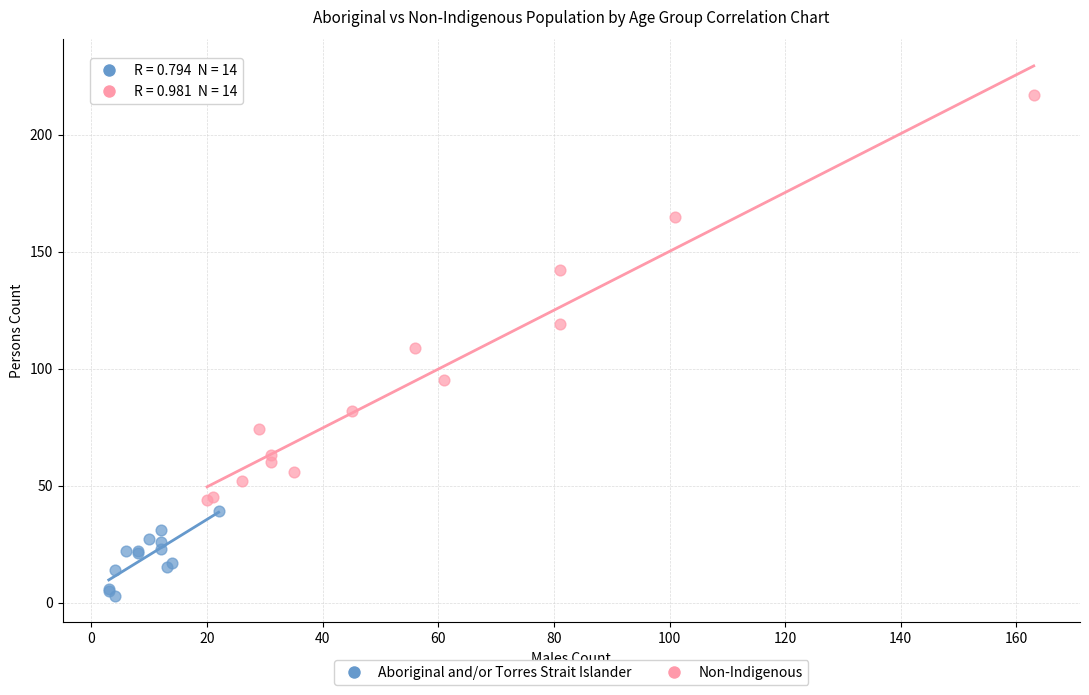

Which series has the widest spread of Y values?

Non-Indigenous